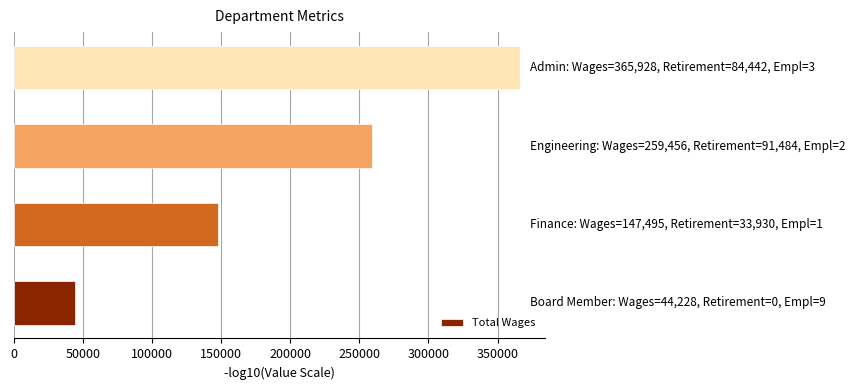

What is the maximum value shown in the chart?

365928